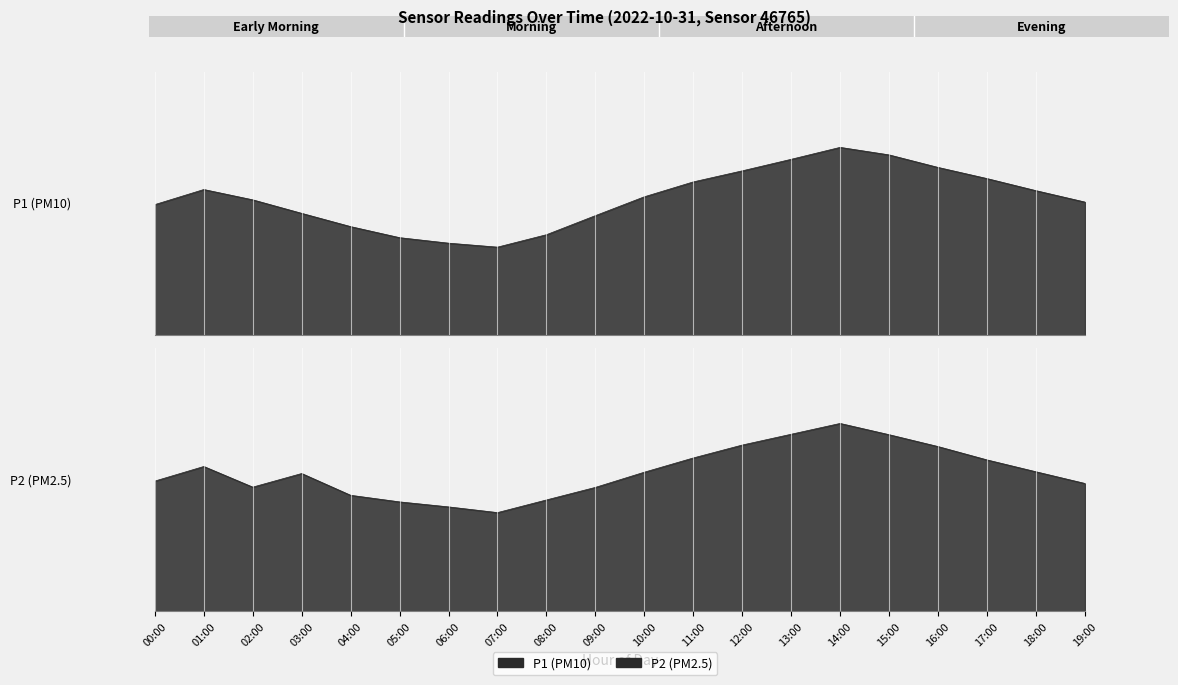

Is it true that P1 equals 8.0 at 12:00?

False